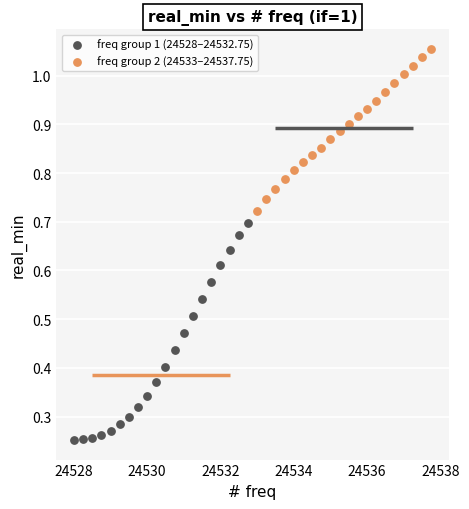

Which series has the widest spread of Y values?

freq group 1 (24528–24532.75)